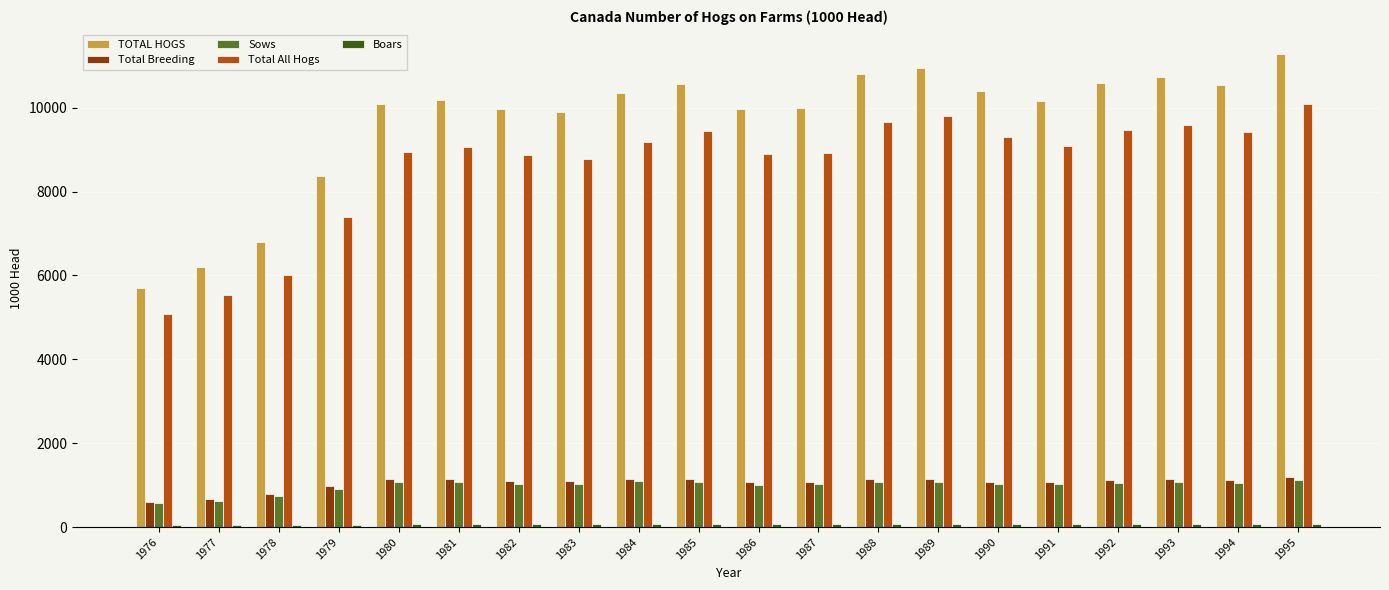

Which series has the largest range (max minus min)?

TOTAL HOGS